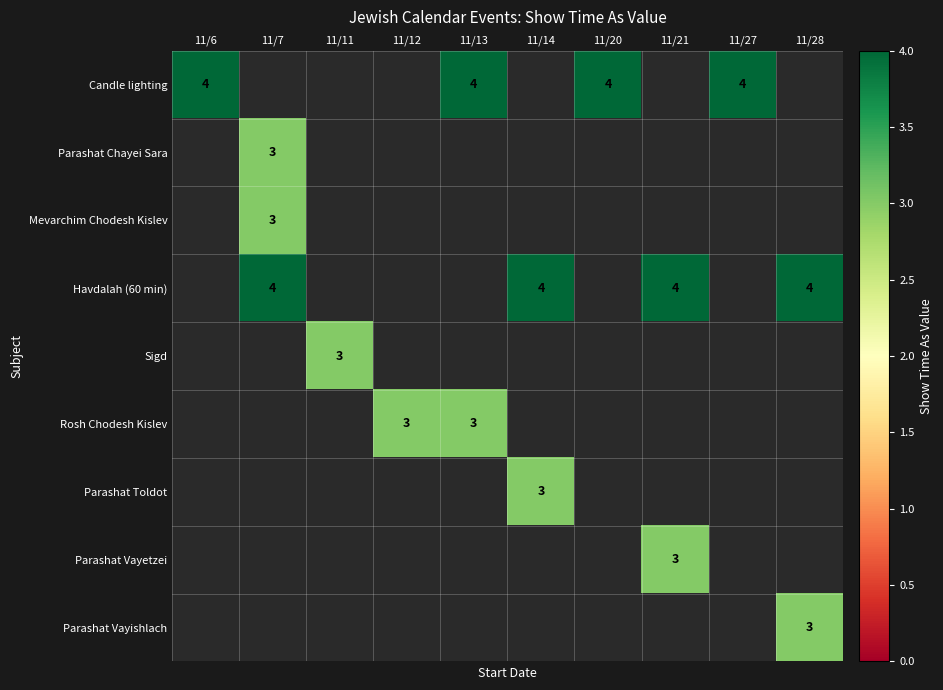

At how many categories does at least one series exceed 3?

8